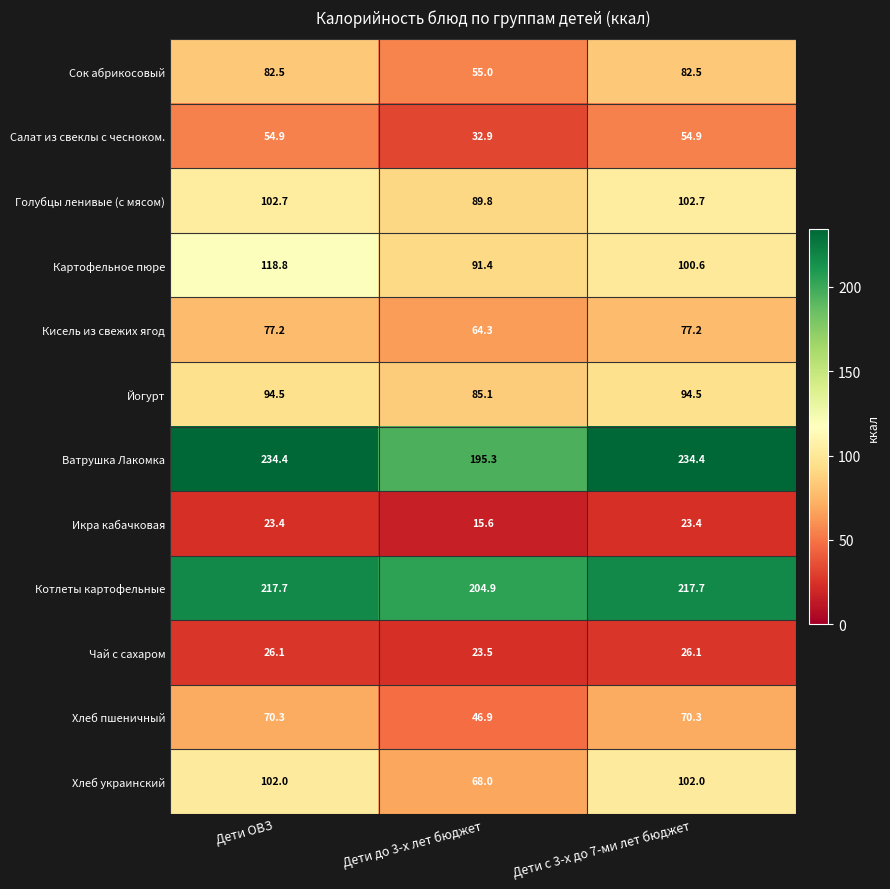

What is the sum of all Голубцы ленивые (с мясом) values?

295.2